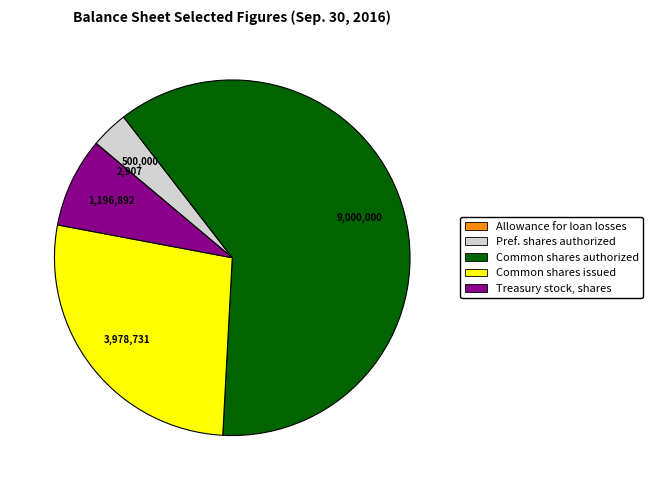

Is there a majority slice in this chart?

Yes